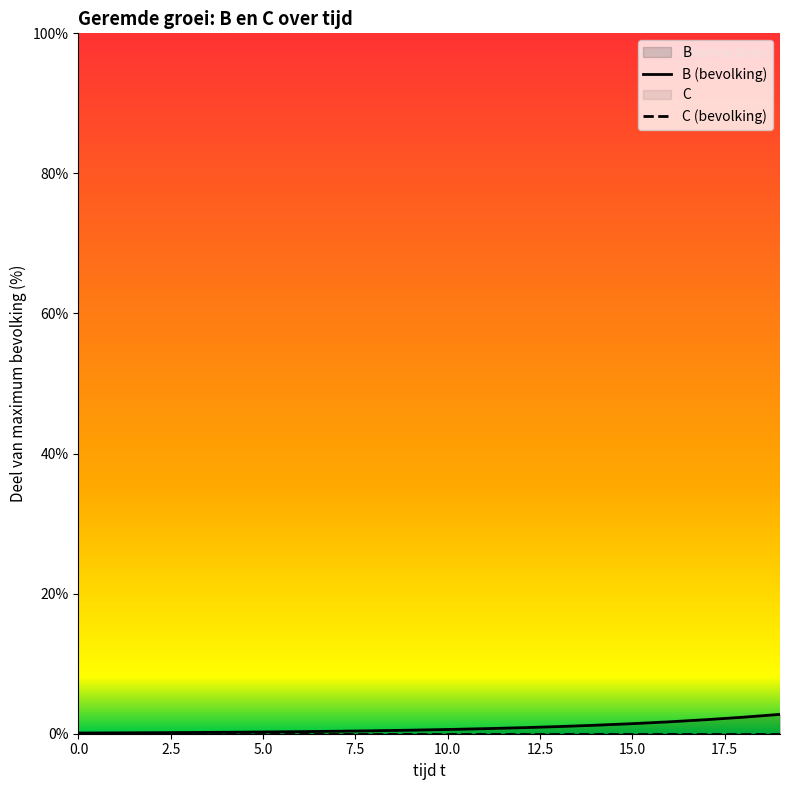

List the labels in order of value, smallest first.

0, 1, 2, 3, 4, 5, 6, 7, 8, 9, 10, 11, 12, 13, 14, 15, 16, 17, 18, 19